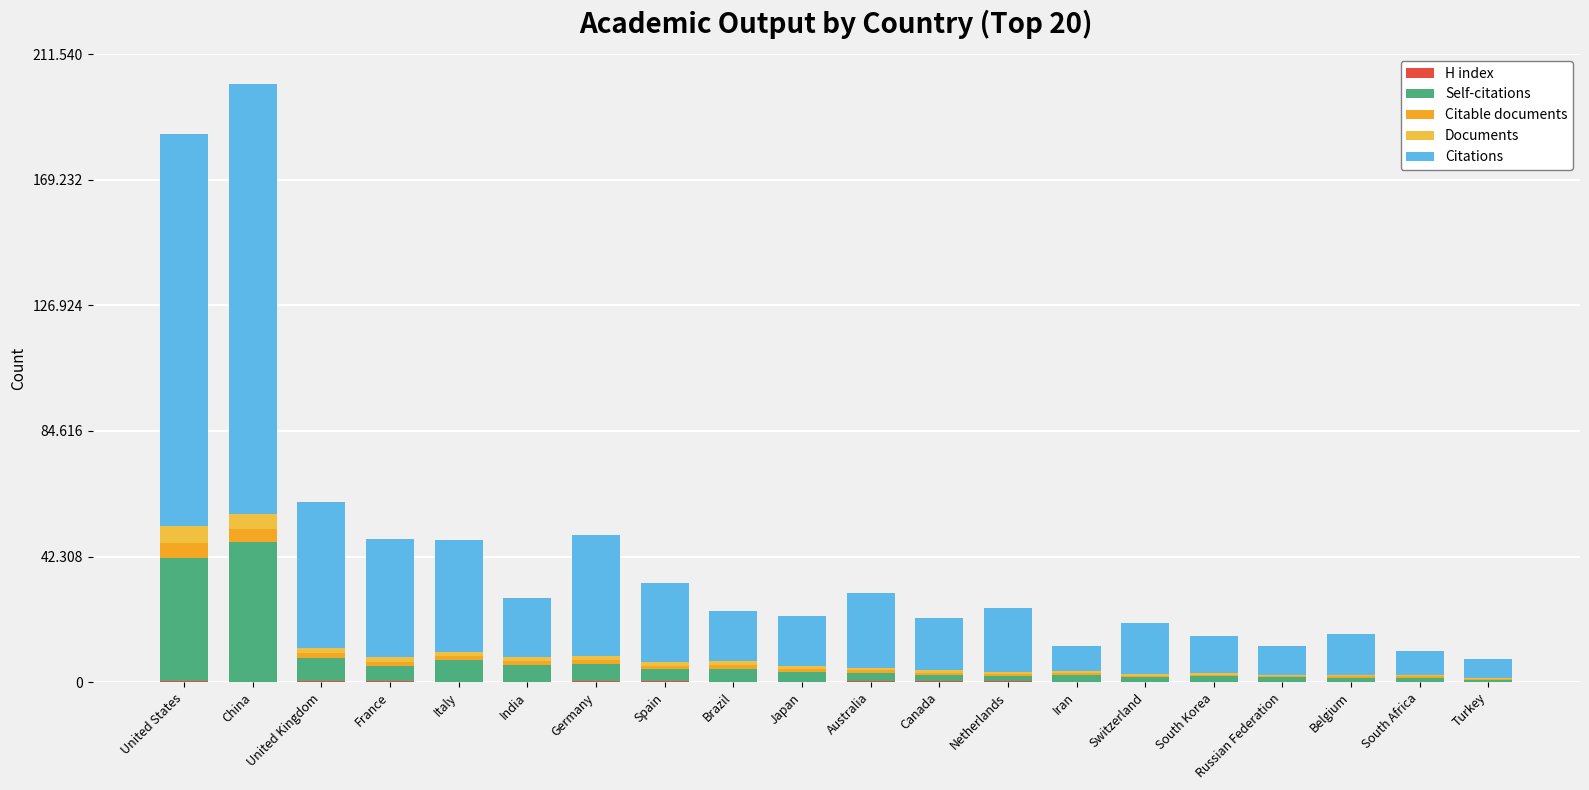

What is the sum of all Citations values?

664505